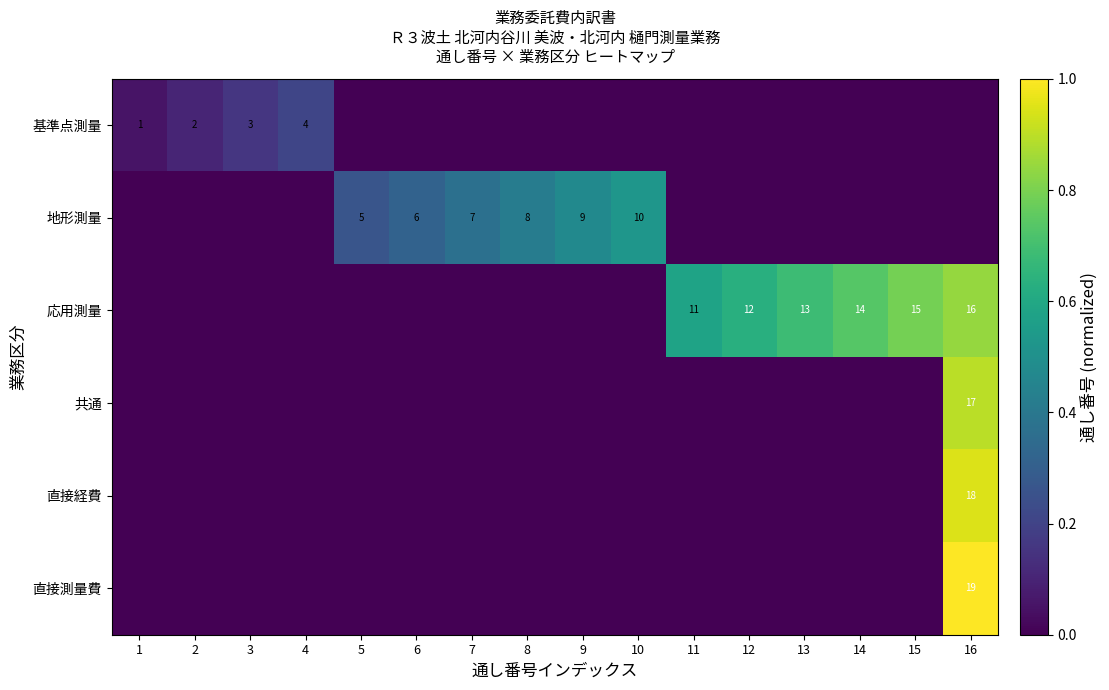

What is the difference between the 応用測量 values at 16 and 12?

4